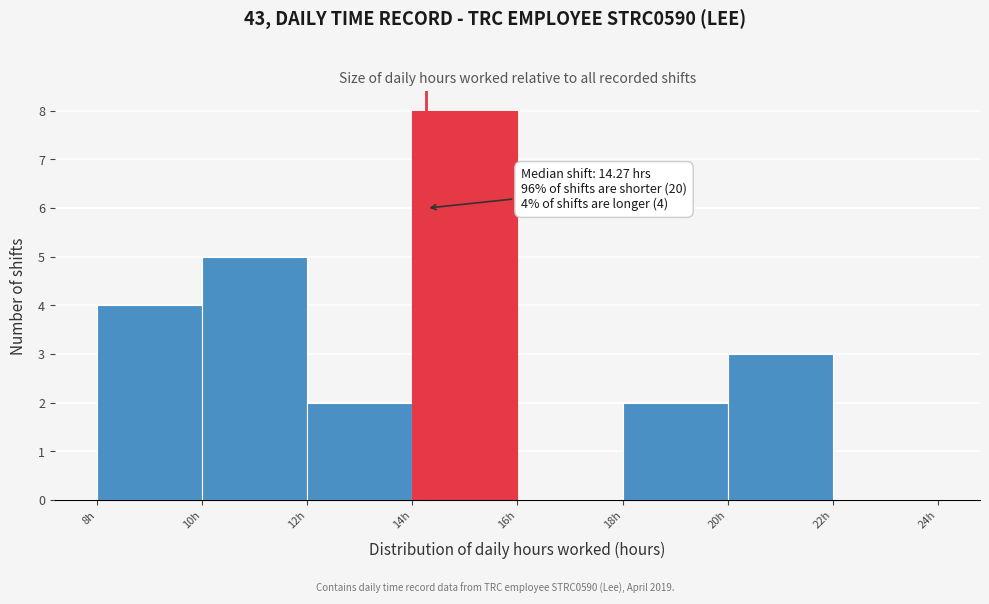

Over which range of the x-axis is the bar tallest?

14 to 16